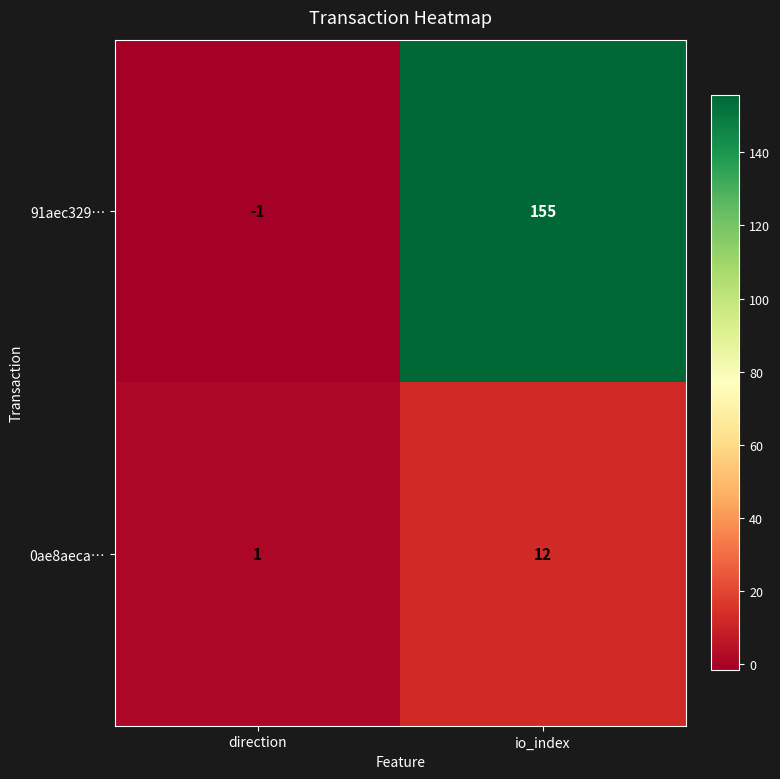

How many negative values does the 91aec329… series have?

1